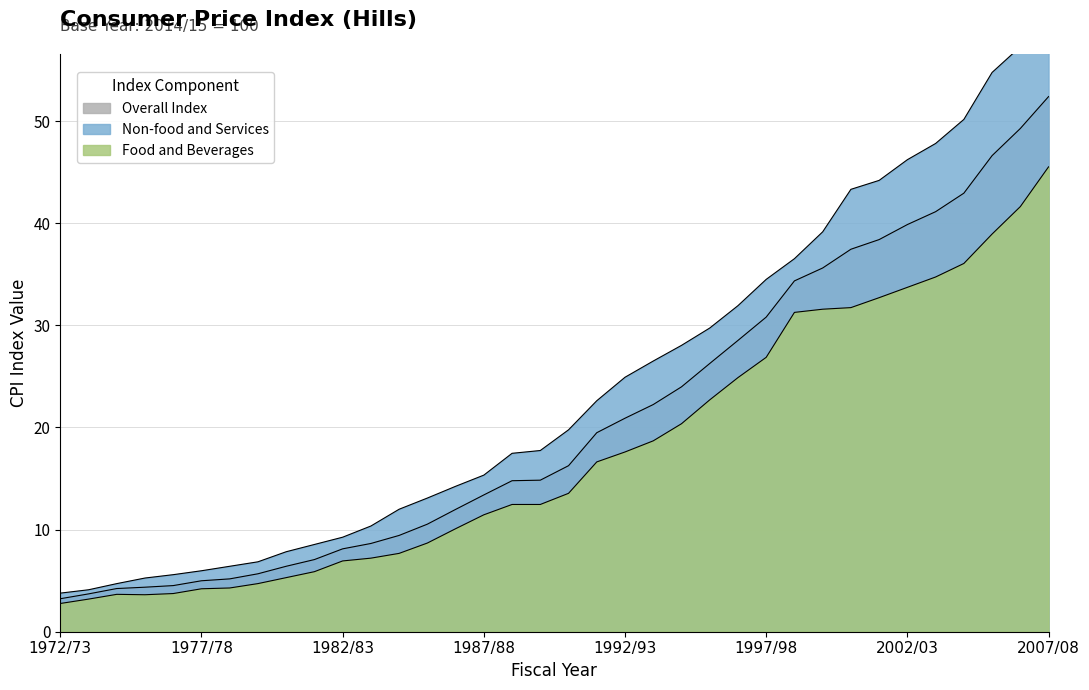

Which has a higher value, 2002/03 or 1988/89?

2002/03